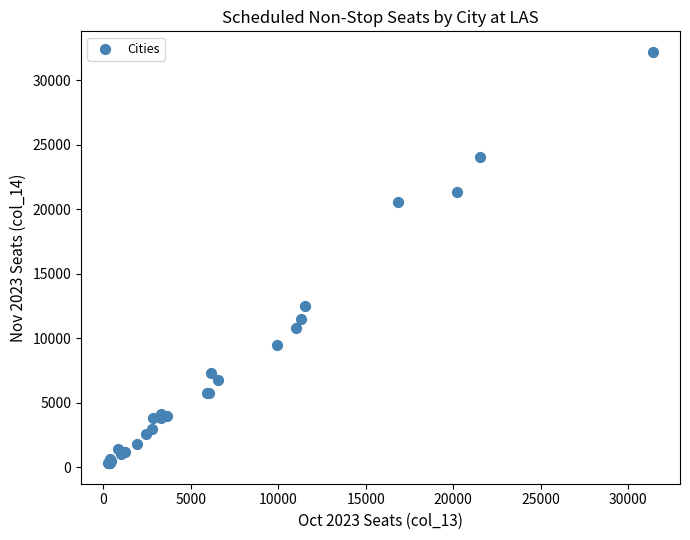

What Y value in the scatter plot is closest to 16253?

12470.2